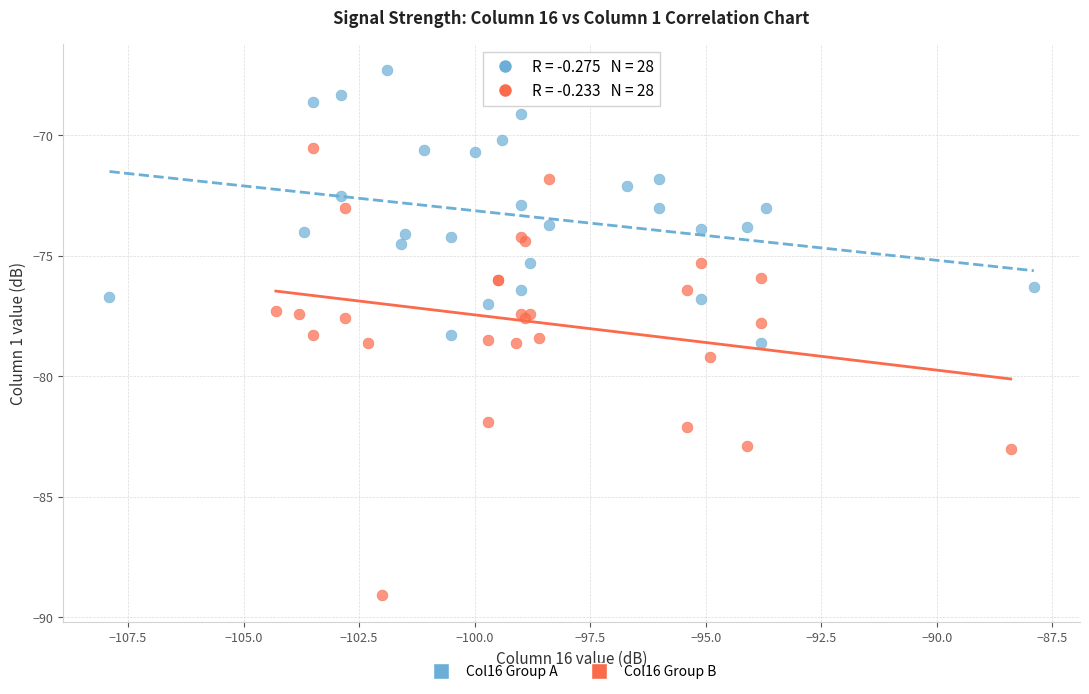

Which series has the largest Y range (max minus min)?

Col16 Group B